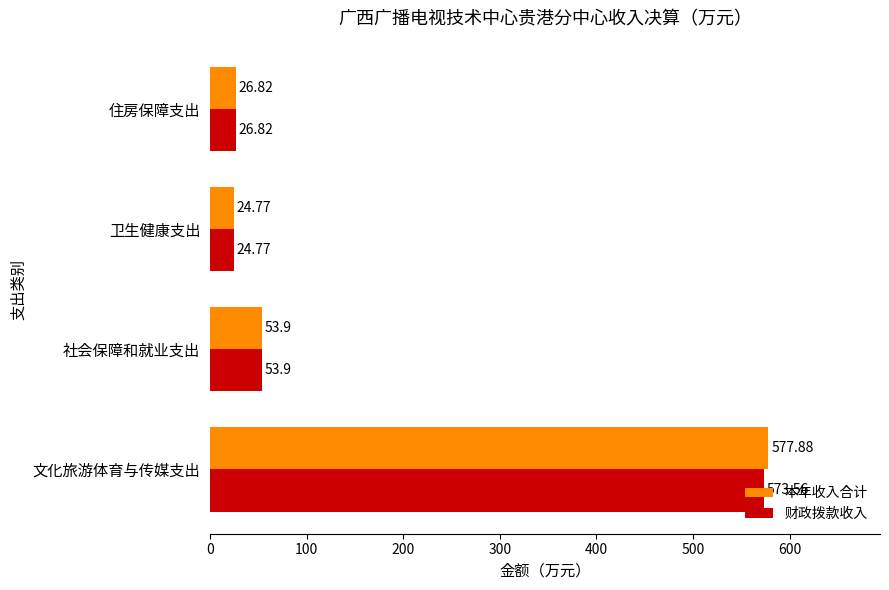

What is the difference between the maximum and minimum values in the 本年收入合计 series?

553.1